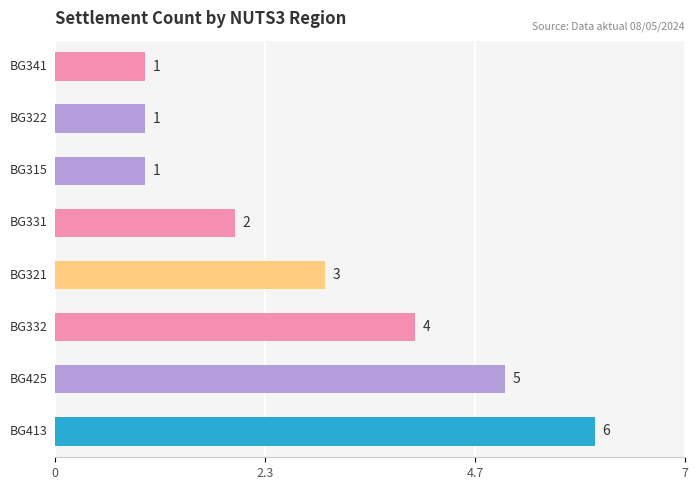

Reading bottom to top, extract all data points from this chart.

6	5	4	3	2	1	1	1